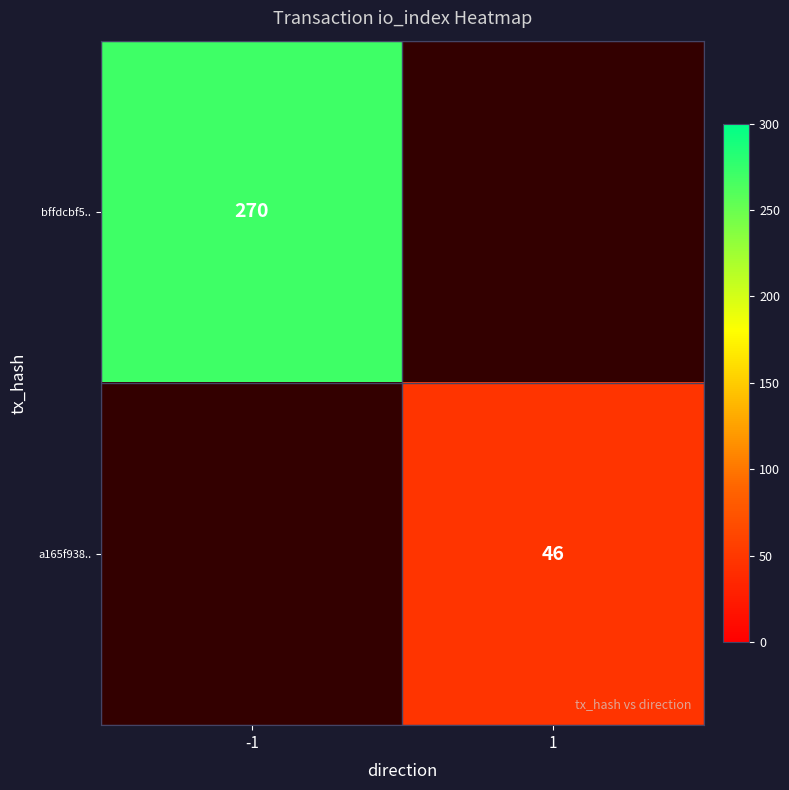

Is the value of a165f938.. at 1 greater than the value of bffdcbf5.. at -1?

No